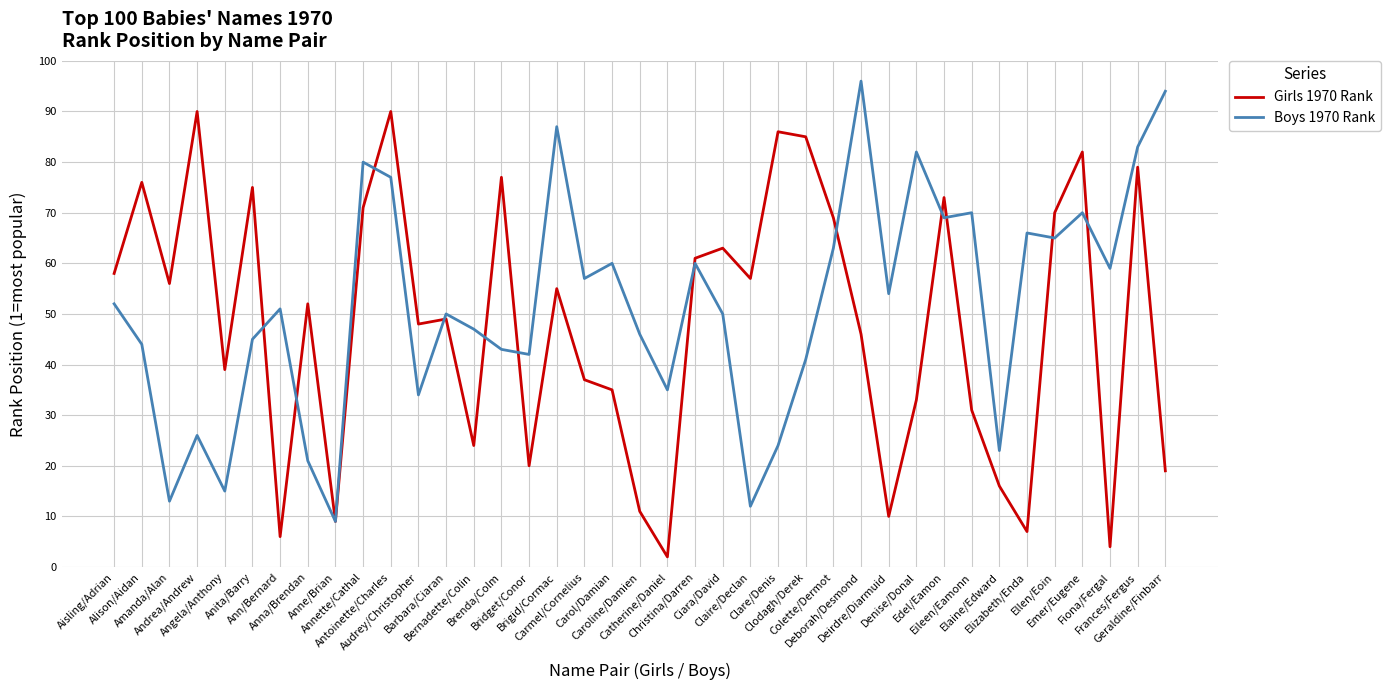

List the series in order of their peak value, highest first.

Boys 1970 Rank, Girls 1970 Rank